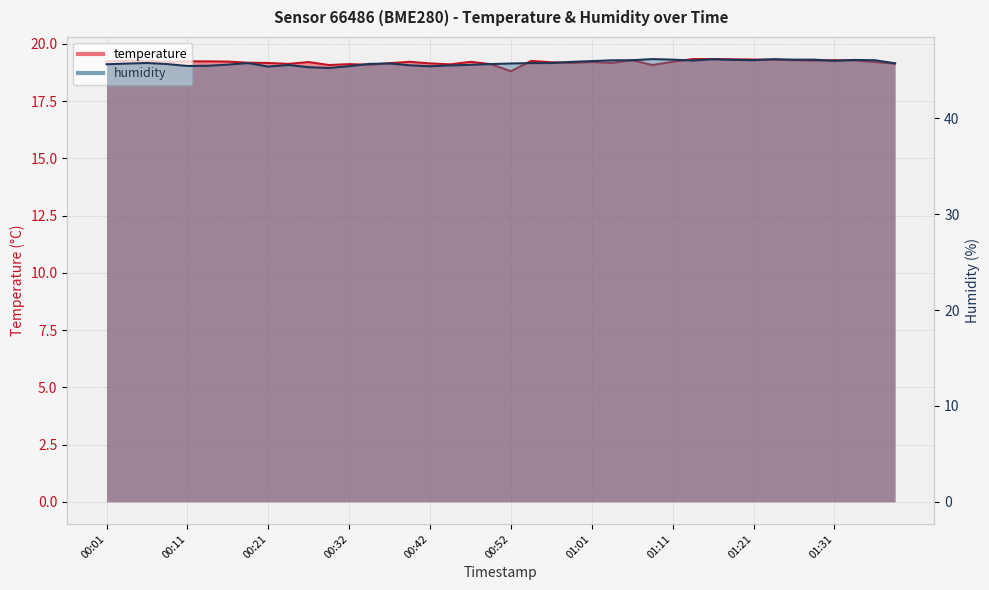

What is the difference between the temperature values at 00:42 and 01:06?

0.1